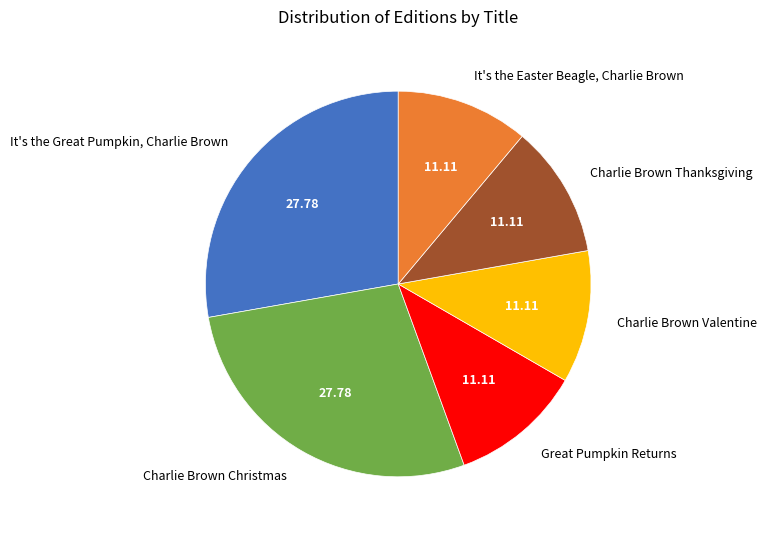

Is it true that Charlie Brown Valentine is 19% of the pie?

False